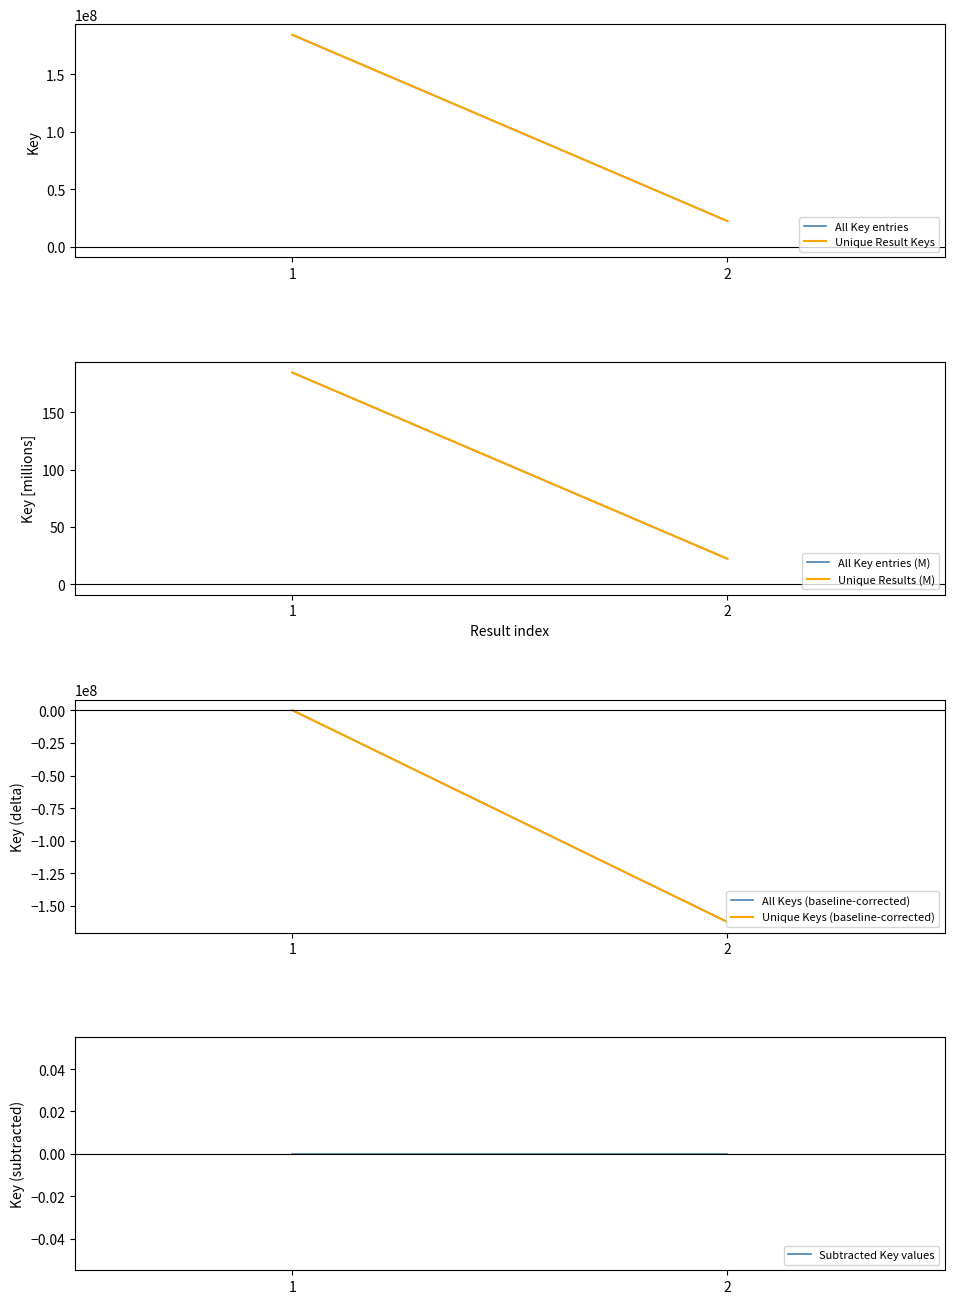

What is the value of the 4th point from the left?

184511292